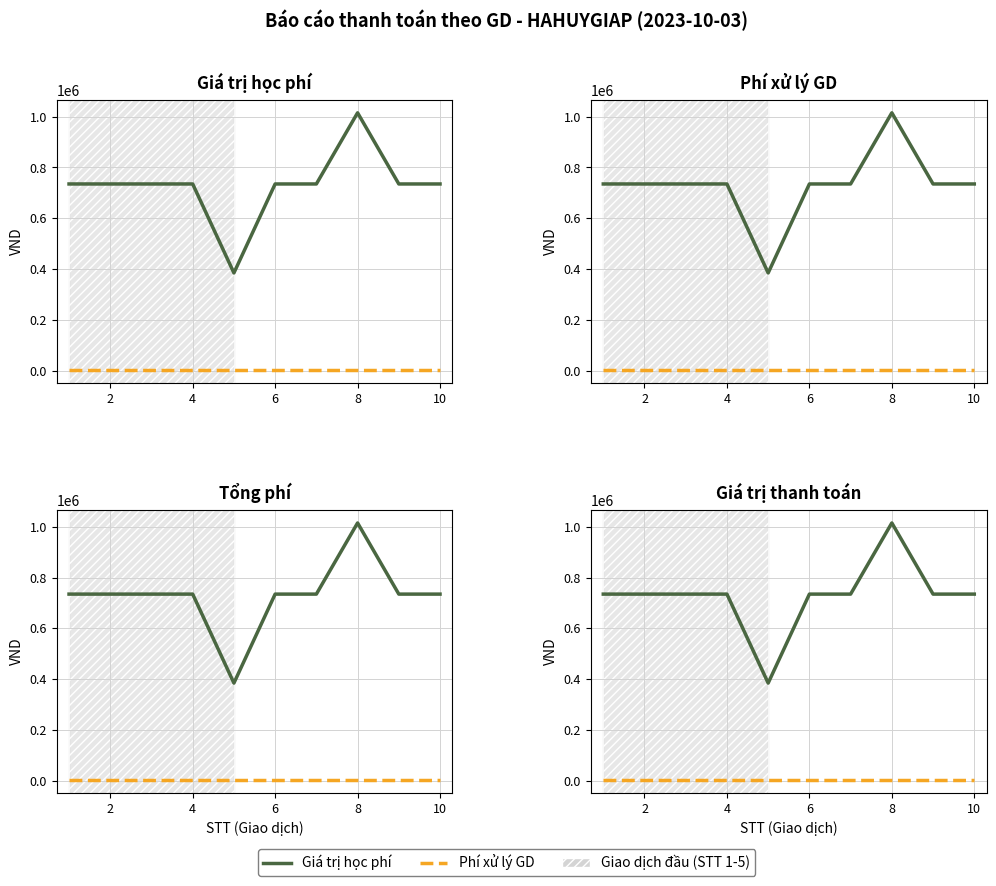

Which series changed the most between 8 and 8?

Giá trị học phí